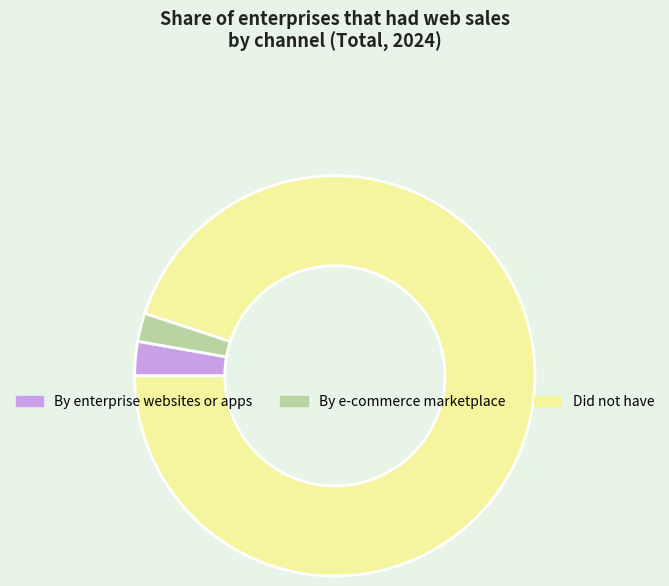

Which slice is the largest?

Did not have